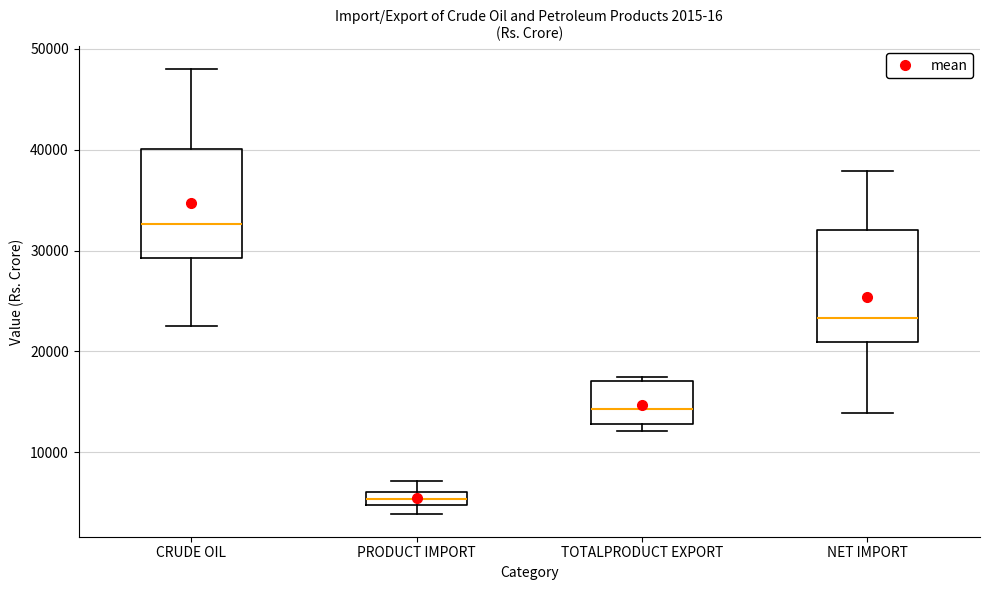

Which box has the highest median line?

CRUDE OIL